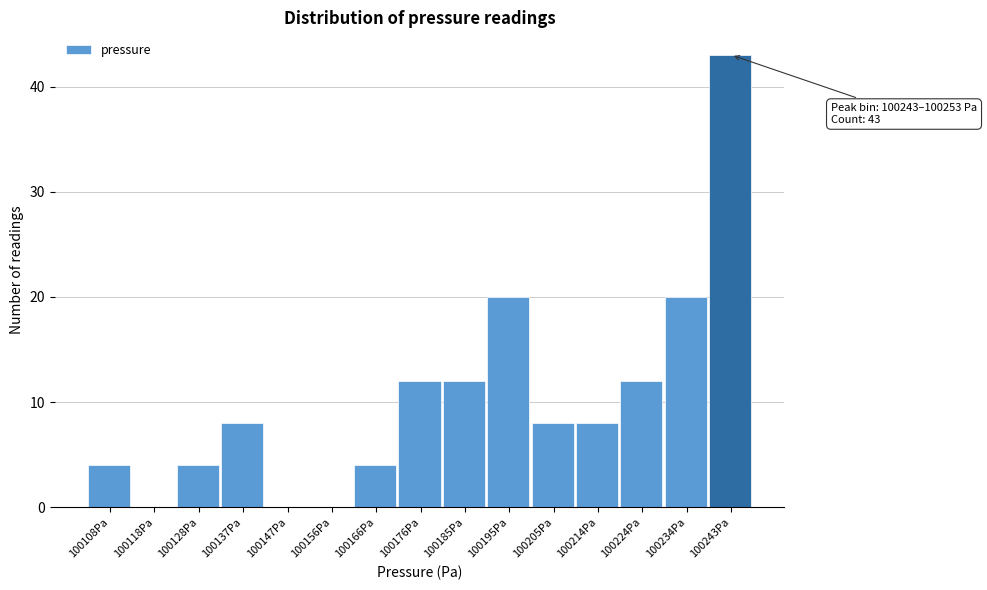

Reading left to right, list all the values displayed in this chart.

100108Pa=4	100118Pa=0	100128Pa=4	100137Pa=8	100147Pa=0	100156Pa=0	100166Pa=4	100176Pa=12	100185Pa=12	100195Pa=20	100205Pa=8	100214Pa=8	100224Pa=12	100234Pa=20	100243Pa=43